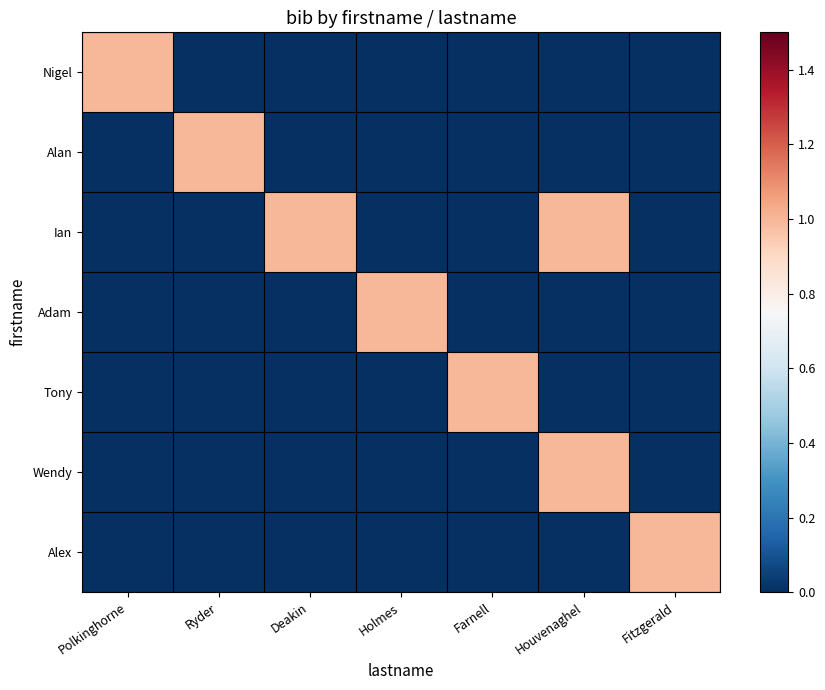

Which series has the largest range (max minus min)?

Nigel